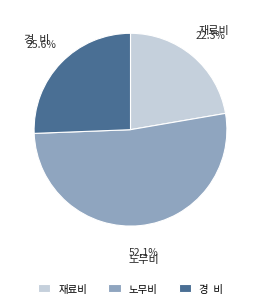

To the nearest percent, what is the average slice percentage?

33%